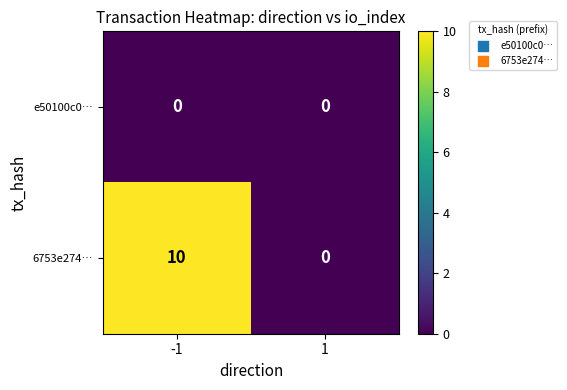

True or false: e50100c0… has a value of 0 at 1.

True